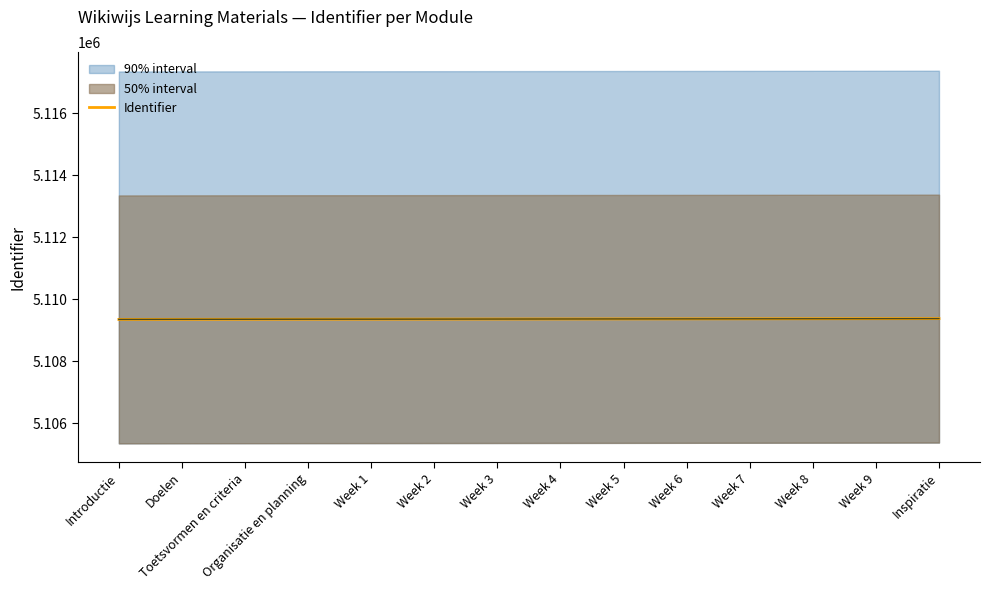

What is the sum of all values?

71531029